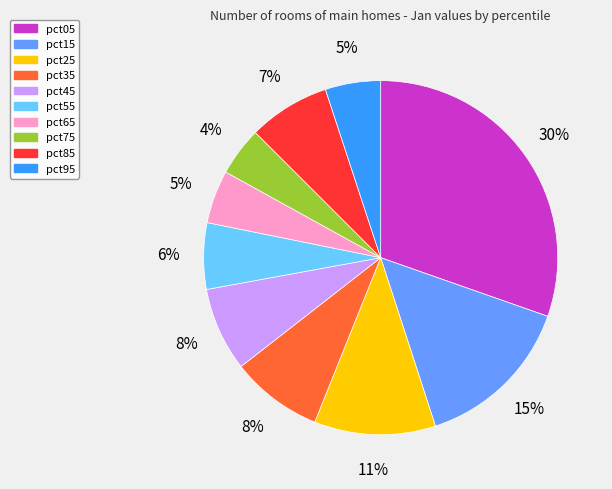

What percentage is the pct45 slice, to the nearest percent?

8%